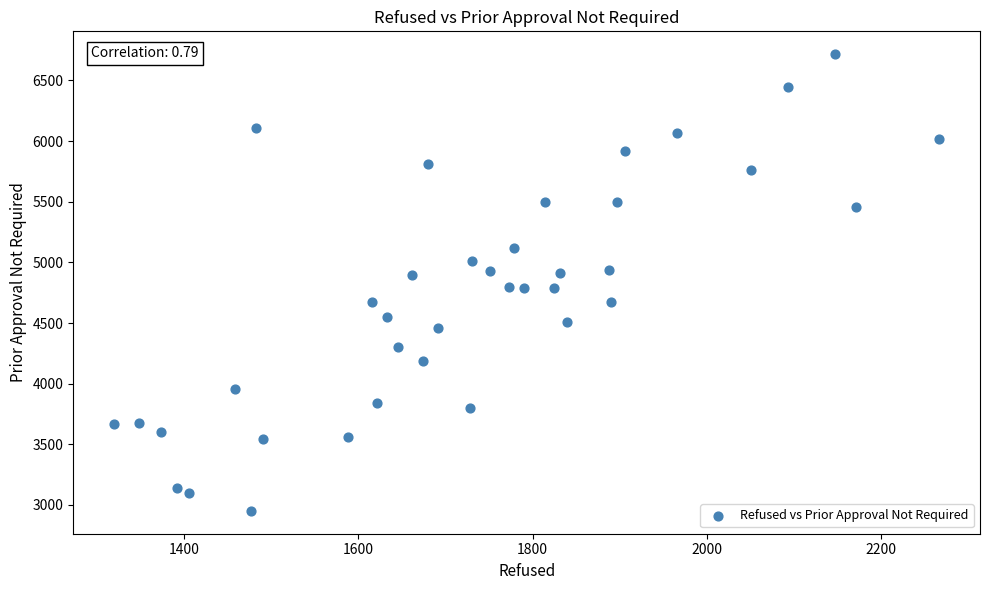

What is the range of X values (max minus min)?

946